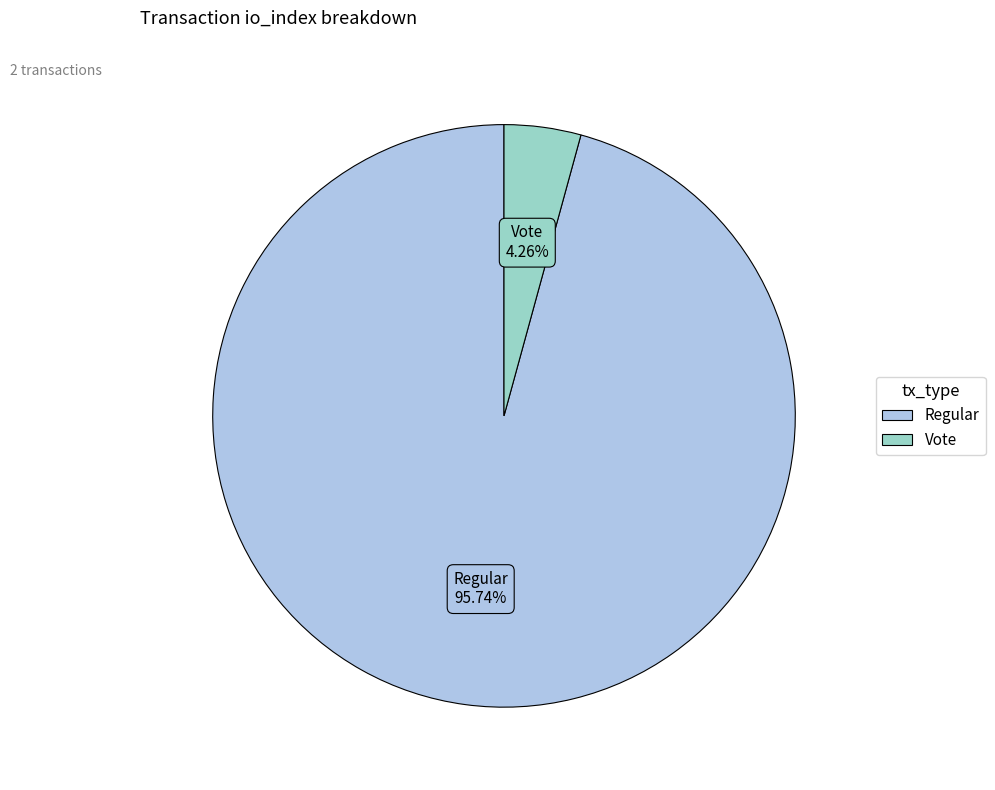

Is there any slice that represents more than half of the pie?

Yes